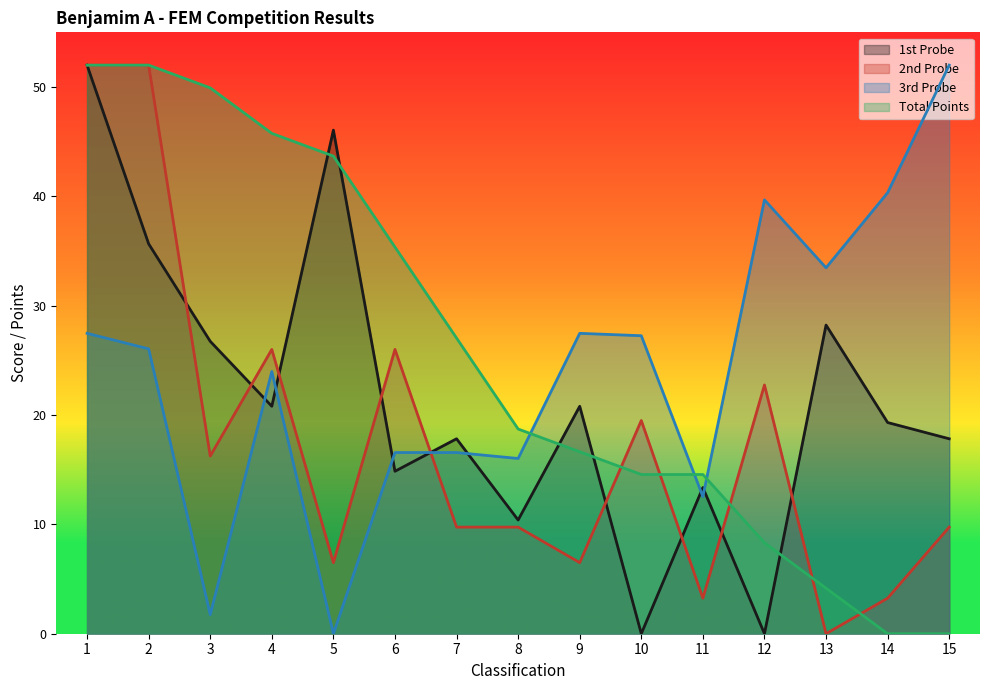

At which label is 1st Probe closest to 26?

3